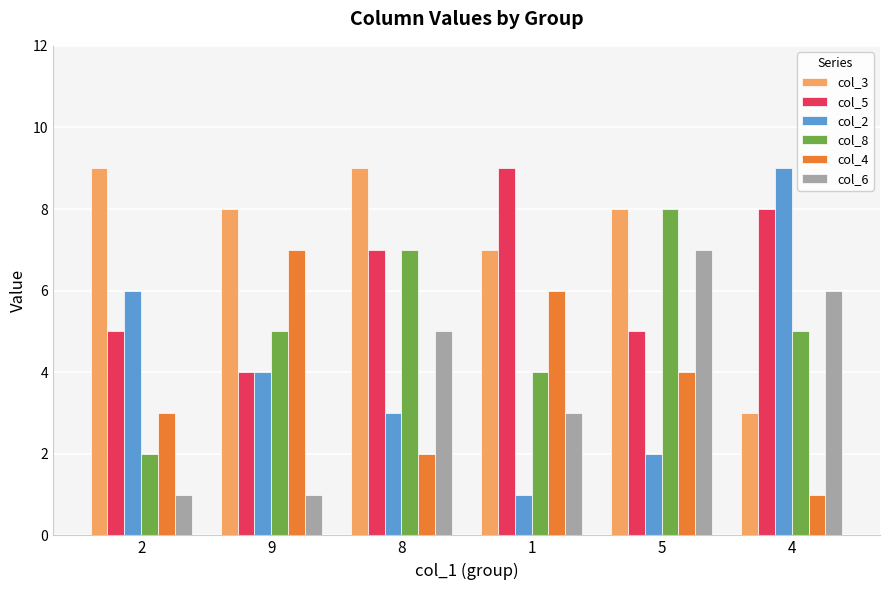

What is the difference between the maximum and second lowest values in the col_8 series?

4